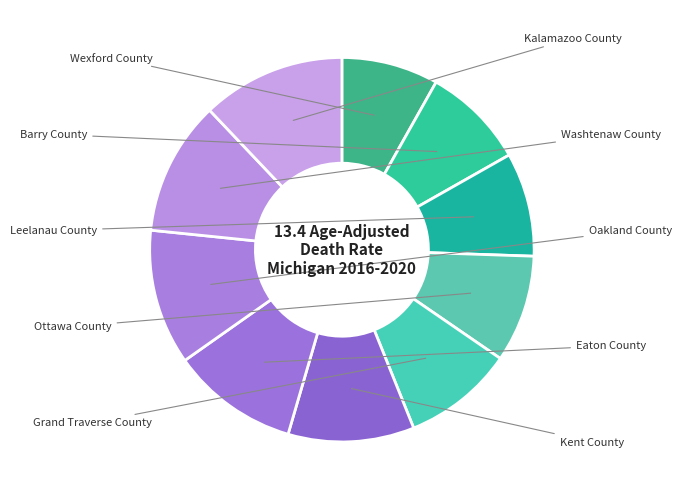

Is there a majority slice in this chart?

No